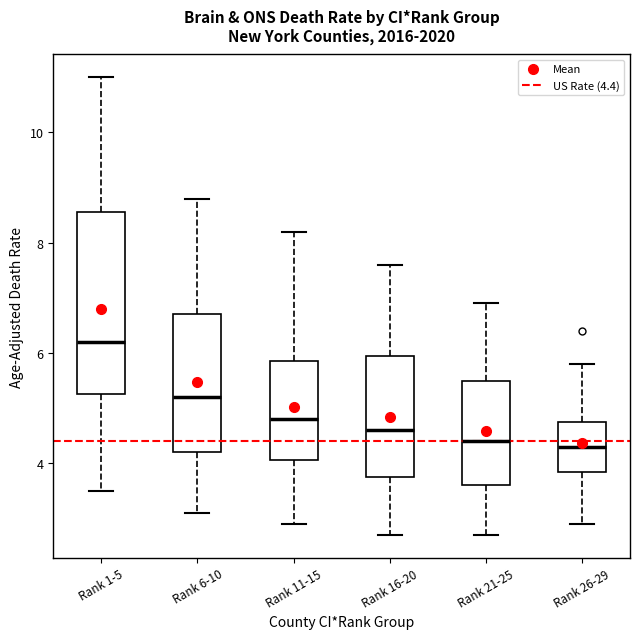

Which box is the tallest, from its lower edge to its upper edge?

Rank 1-5